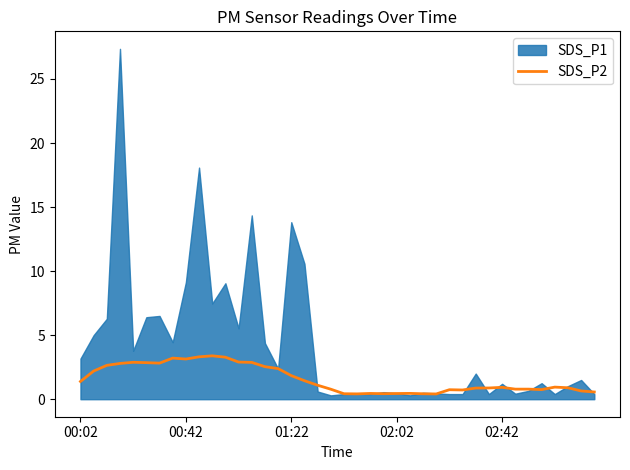

The value of SDS_P2 at 00:02 is 1.4. True or false?

True